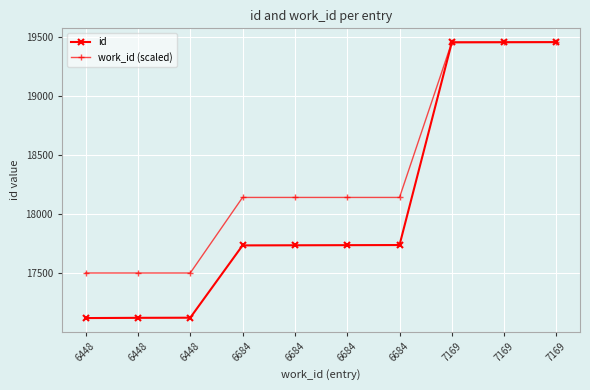

Between 6684 and 6448, which is larger?

6684